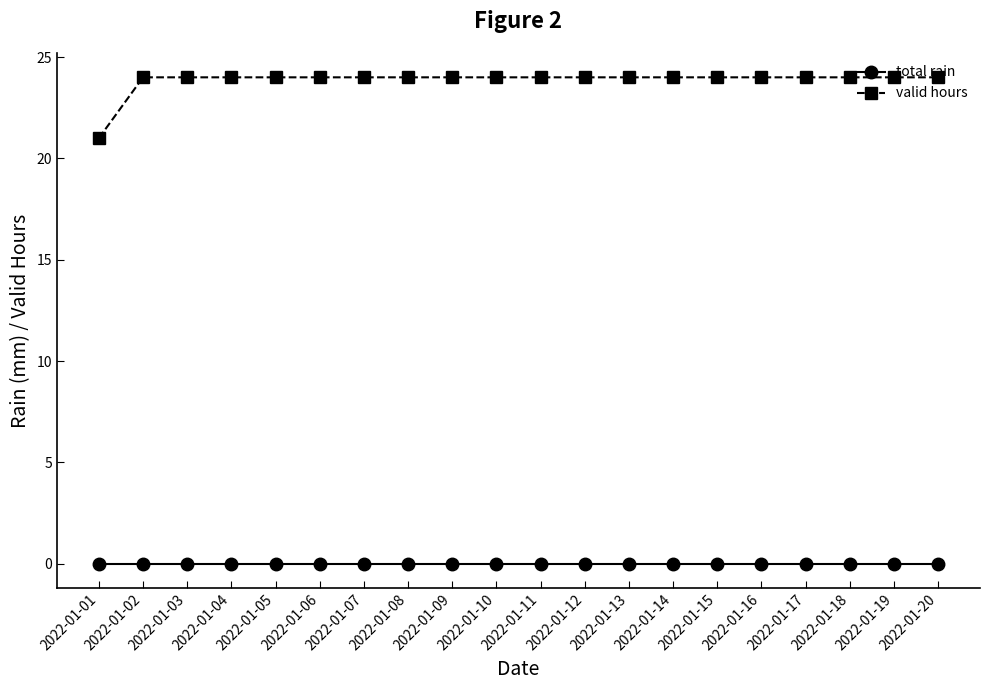

At 2022-01-18, list the series in order from largest to smallest.

valid hours, total rain